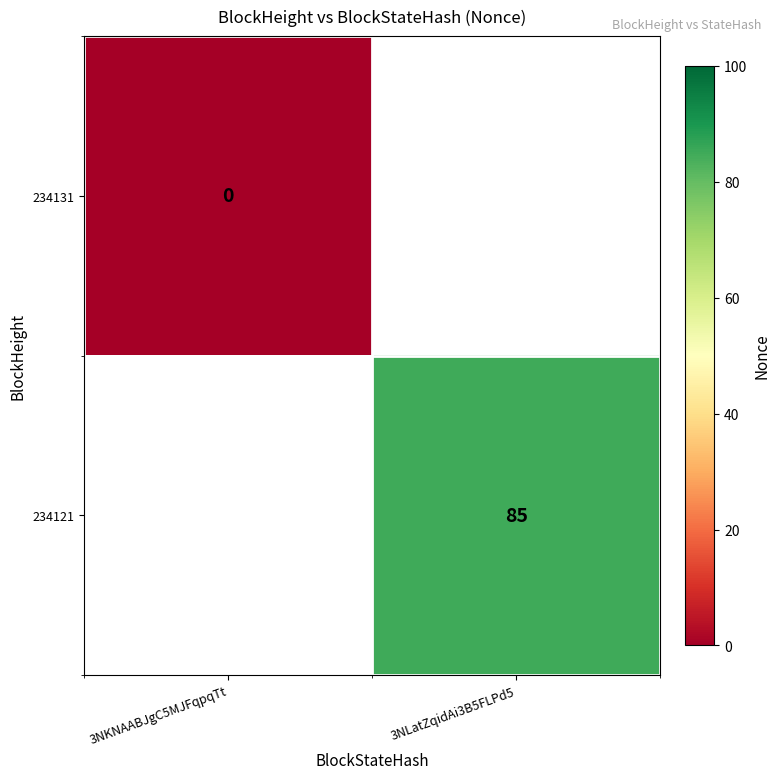

True or false: 234121 has a value of 85 at 3NLatZqidAi3B5FLPd5.

True